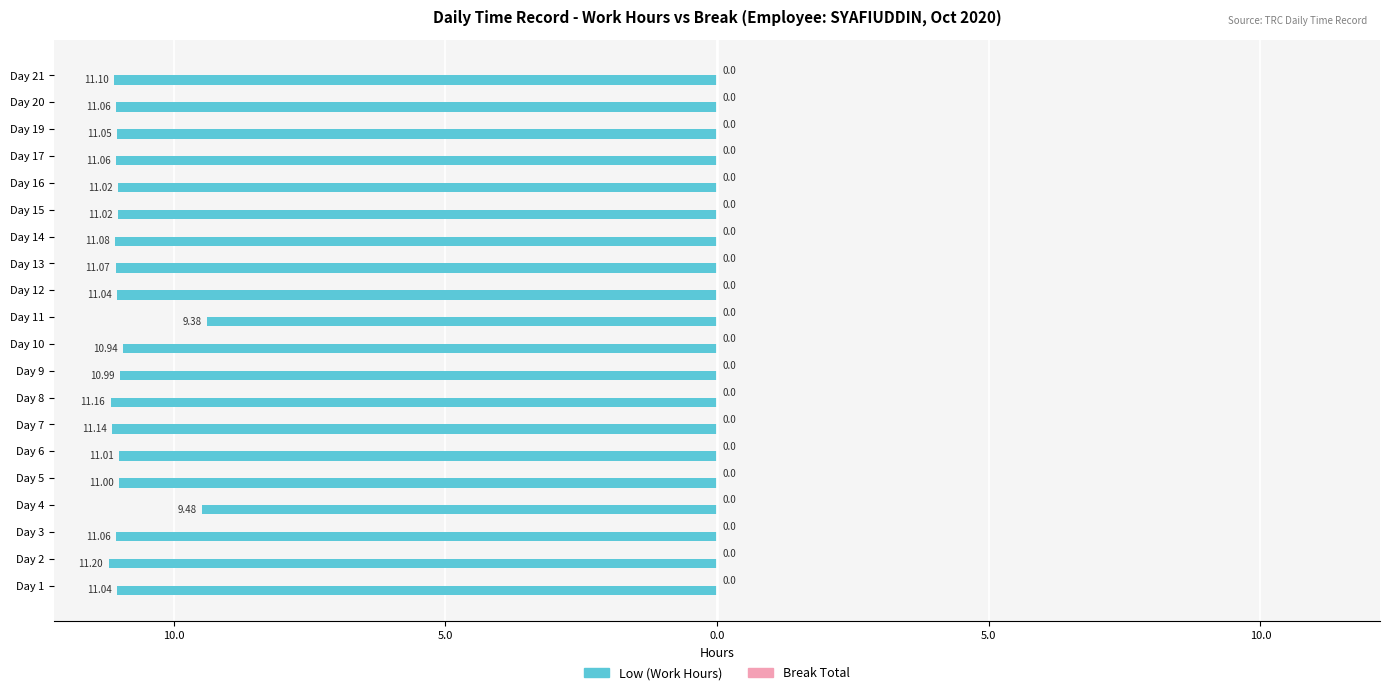

Does the chart contain any negative values?

Yes